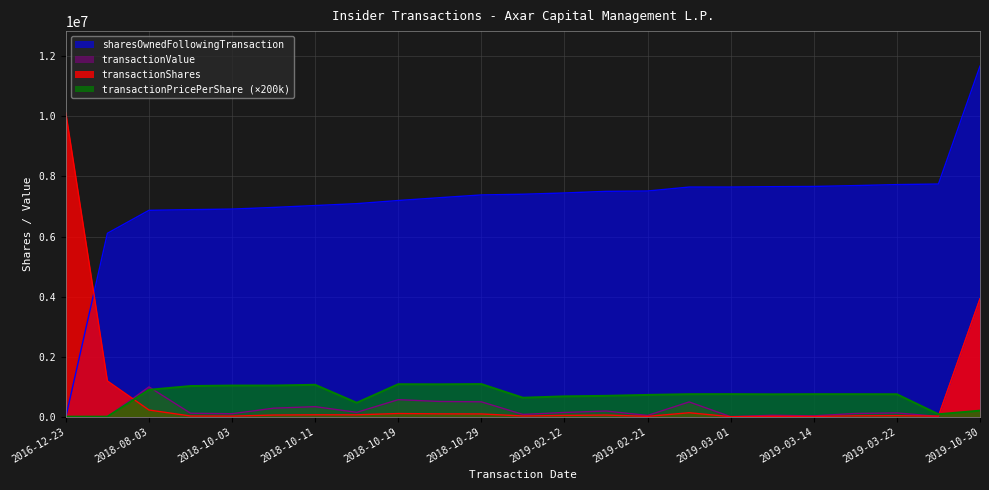

At how many categories does at least one series exceed 1313648?

23